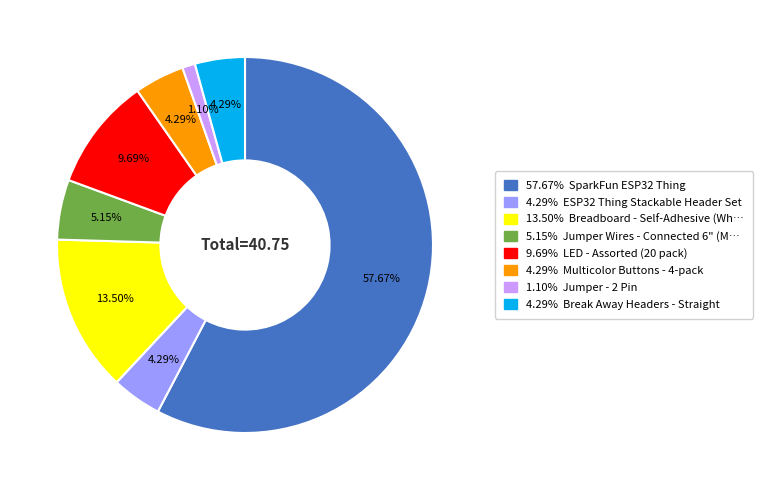

Is there a majority slice in this chart?

Yes